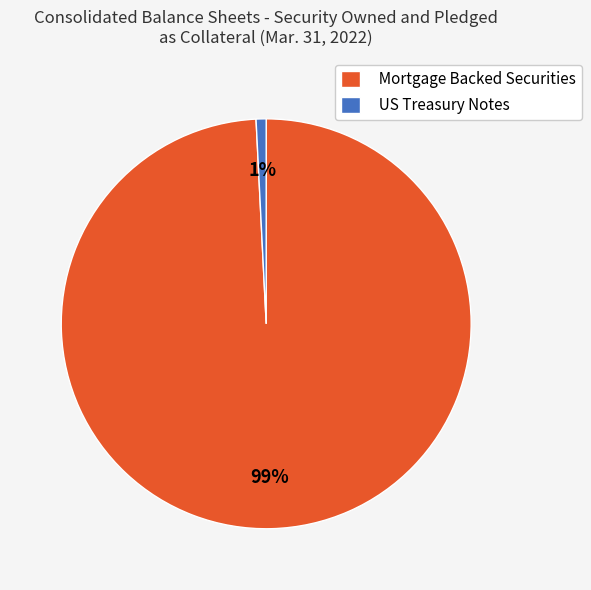

Combined, do Mortgage Backed Securities and US Treasury Notes account for over 50%?

Yes